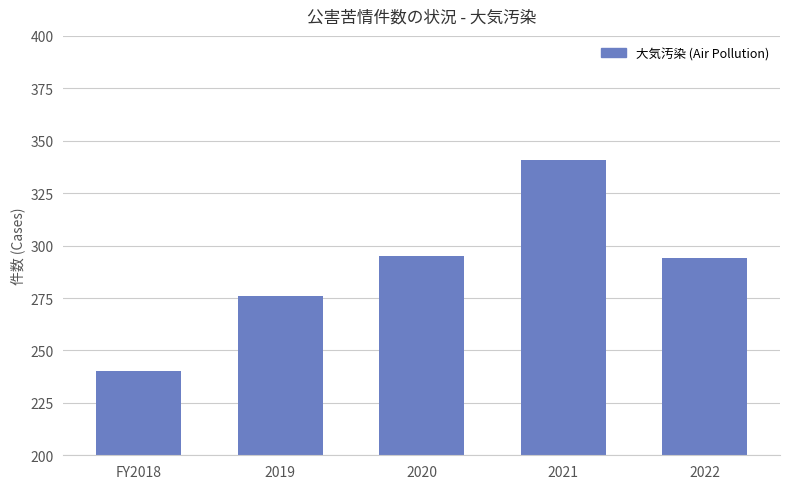

Count the number of data series in this chart.

1